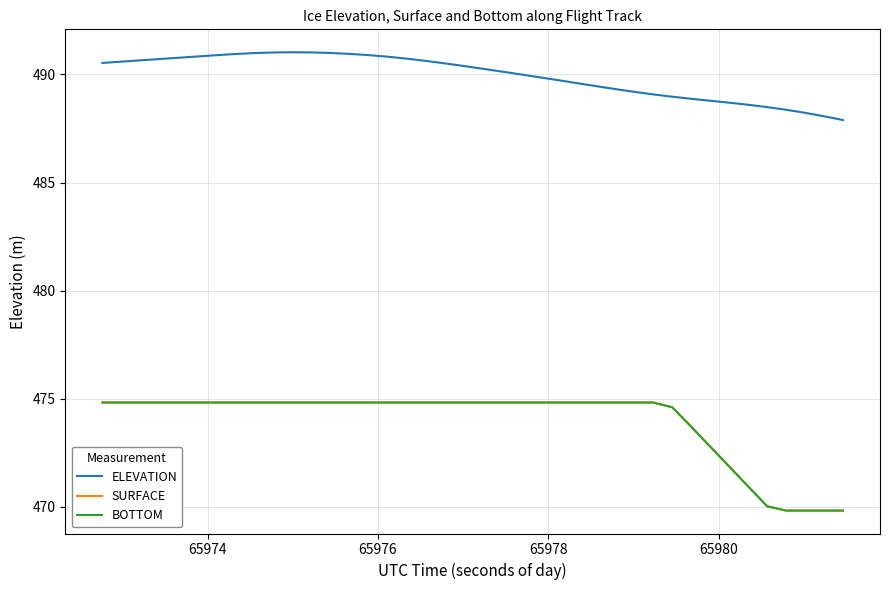

Does the chart display data point markers on the line(s)?

No